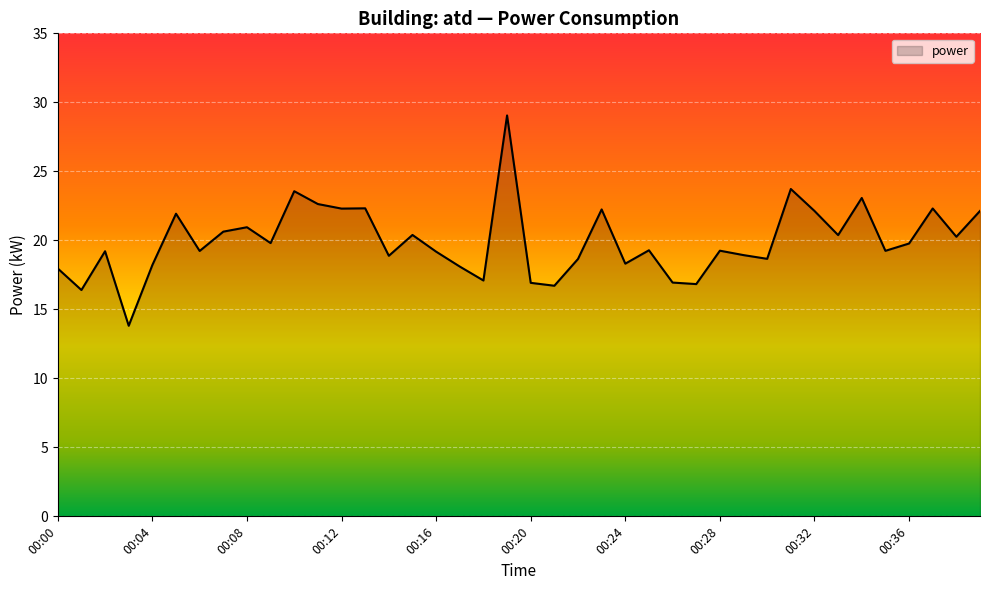

What is the smallest value displayed?

13.8